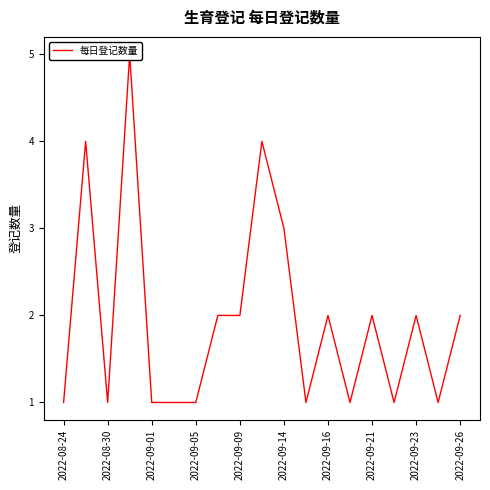

What is the difference between the maximum and minimum values?

4